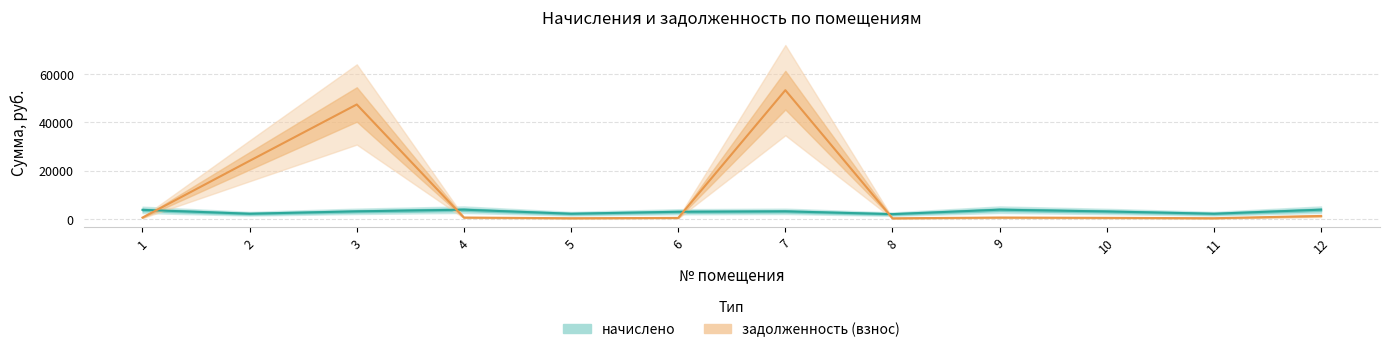

The value of начислено at 9 is 3902.9. True or false?

True